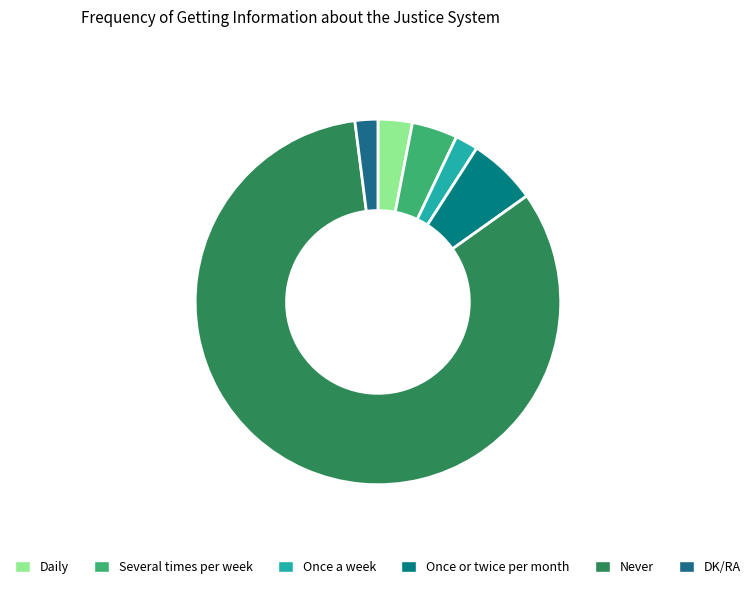

Is the sum of Never and Once a week greater than half?

Yes